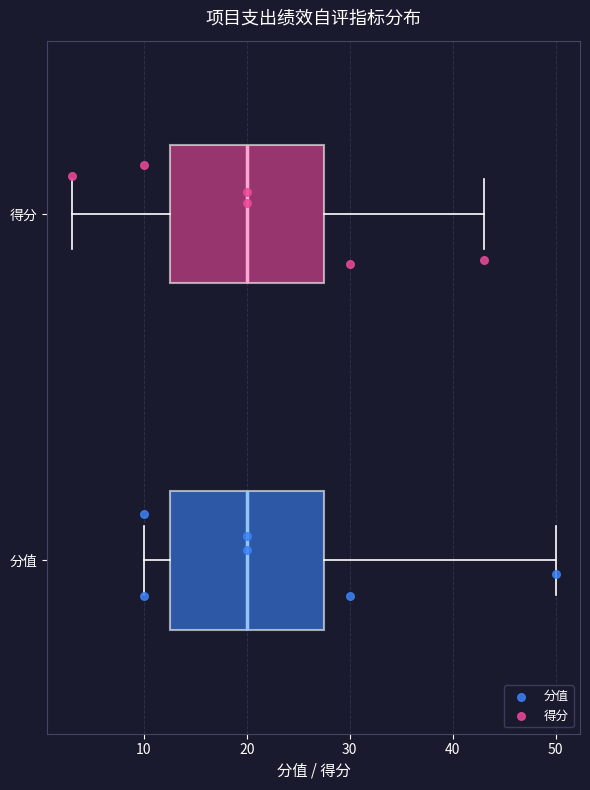

Where is the right edge of the box for 分值 on the x-axis? The values are not printed on the chart, so give them approximately, as read against the axis.

28